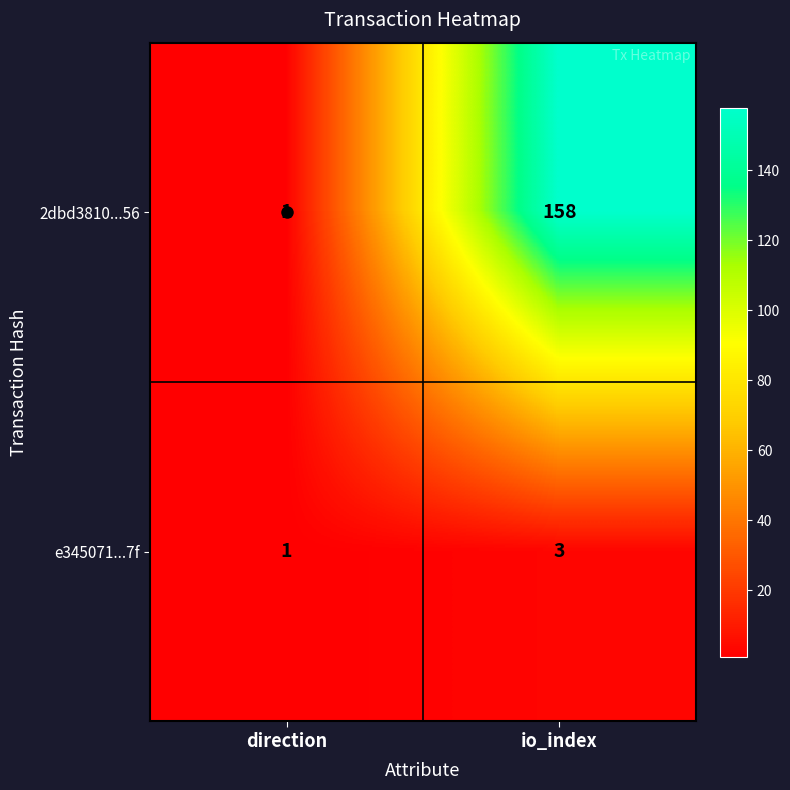

The 2dbd3810...56 series shows 158 at io_index. True or false?

True